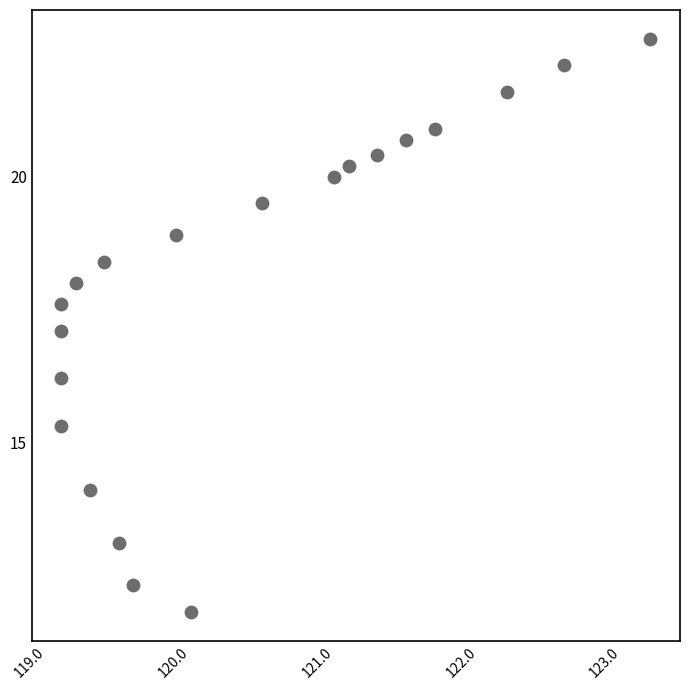

What is the range of X values (max minus min)?

4.1